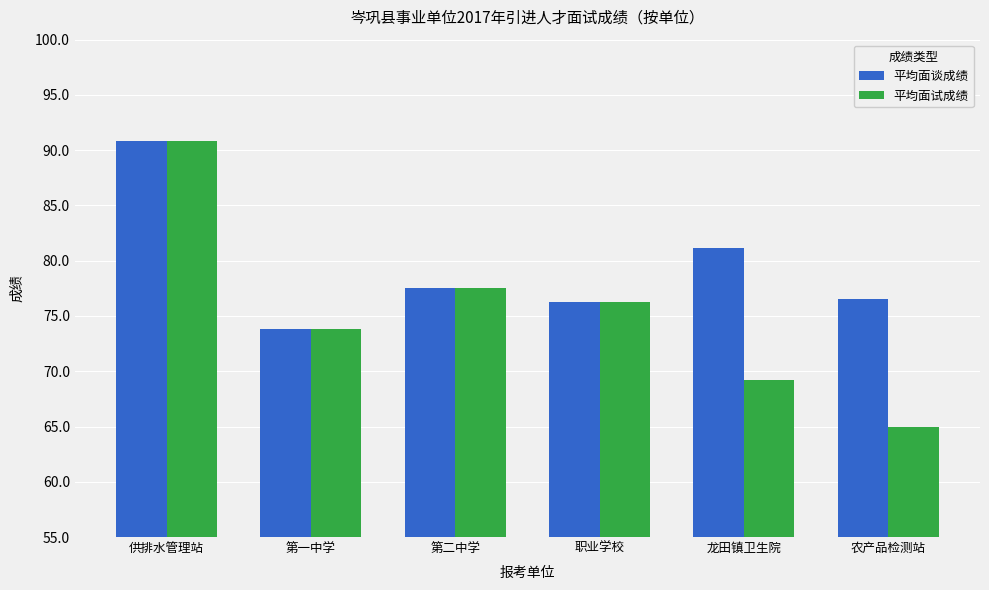

How many distinct data groups are displayed?

2